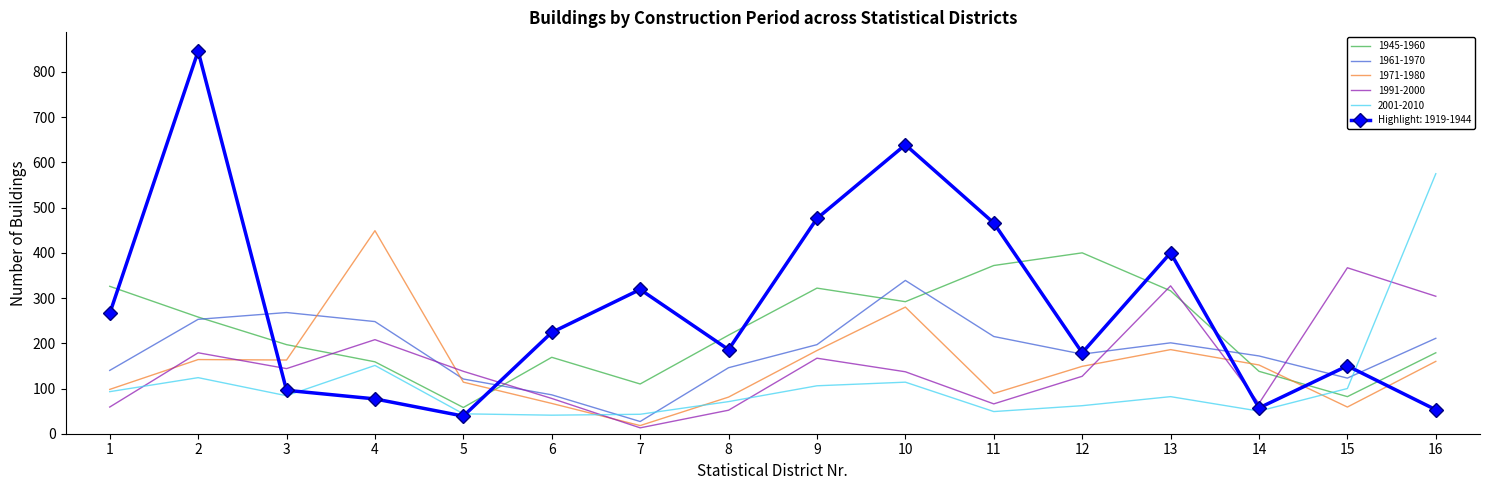

What are all the series names shown in the legend?

1945-1960, 1961-1970, 1971-1980, 1991-2000, 2001-2010, Highlight: 1919-1944